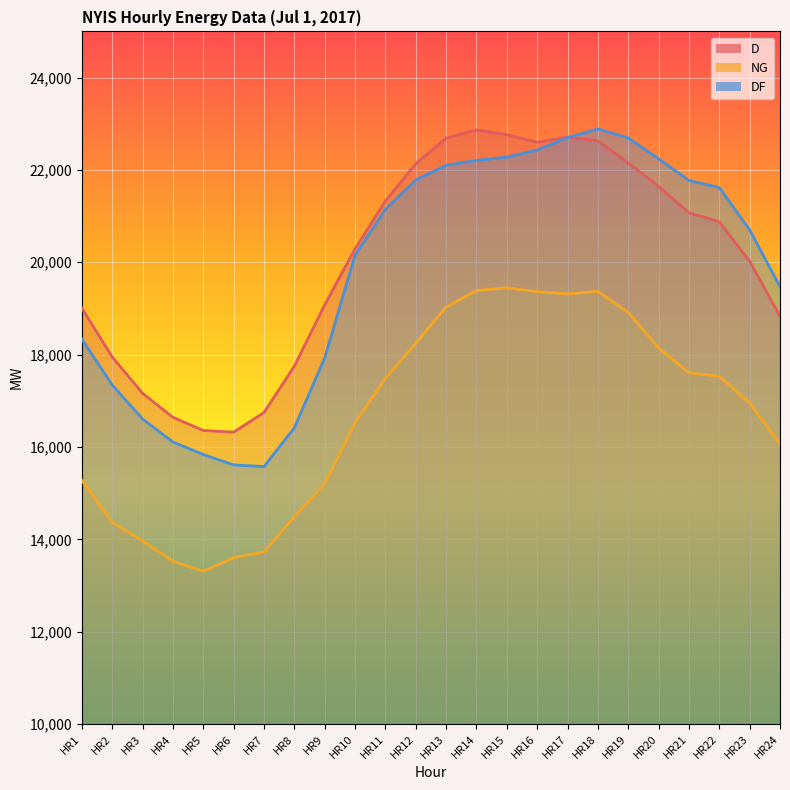

Which category has the lowest value in the D series?

HR6